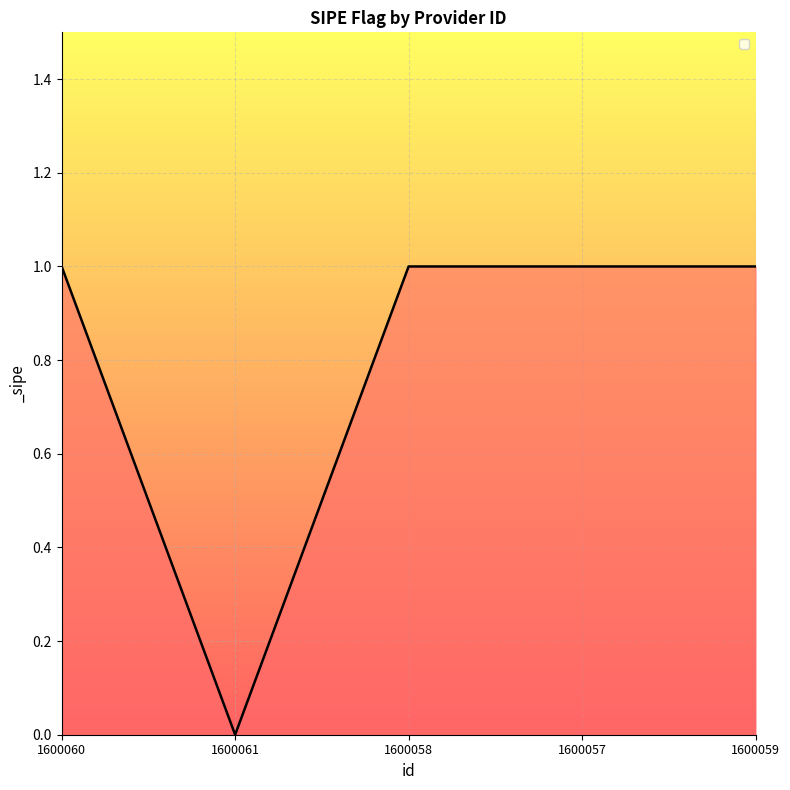

What position from the right is 1600057?

2